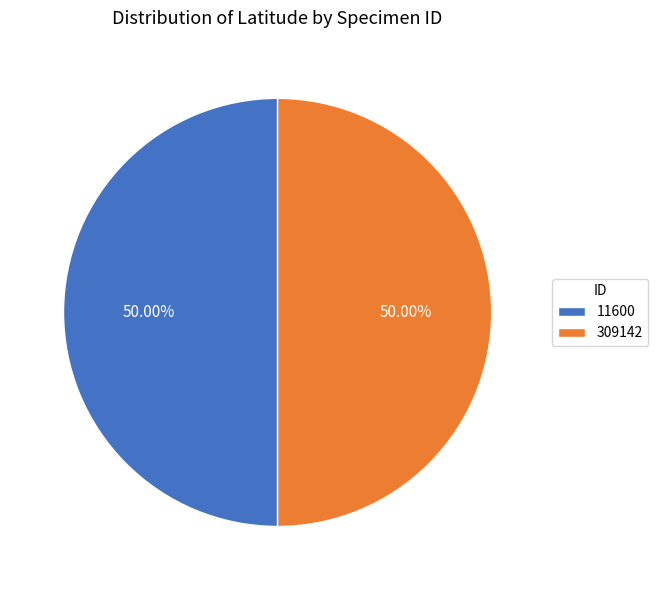

Approximately how many times larger is the value at 11600 compared to 309142?

1.0